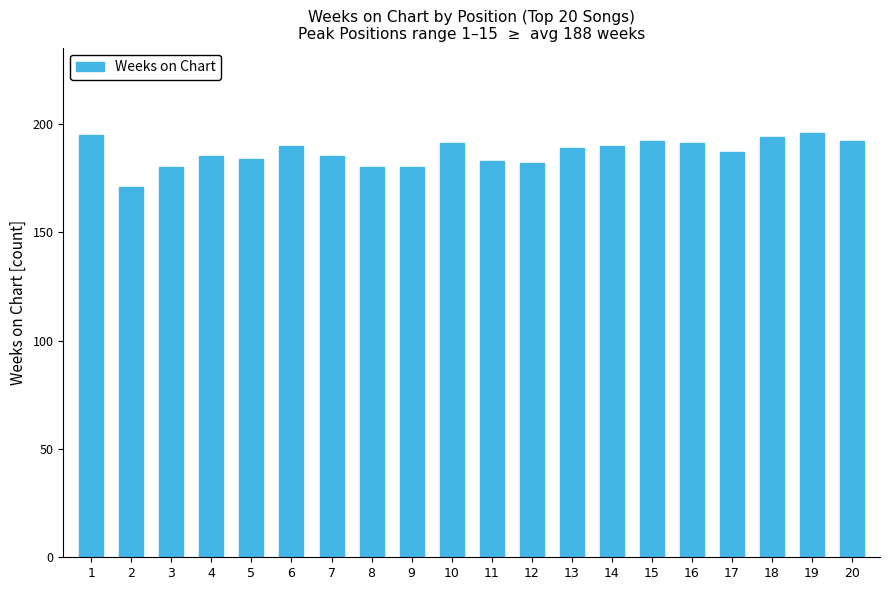

Reading left to right, transcribe all the data shown in this chart.

1=195	2=171	3=180	4=185	5=184	6=190	7=185	8=180	9=180	10=191	11=183	12=182	13=189	14=190	15=192	16=191	17=187	18=194	19=196	20=192